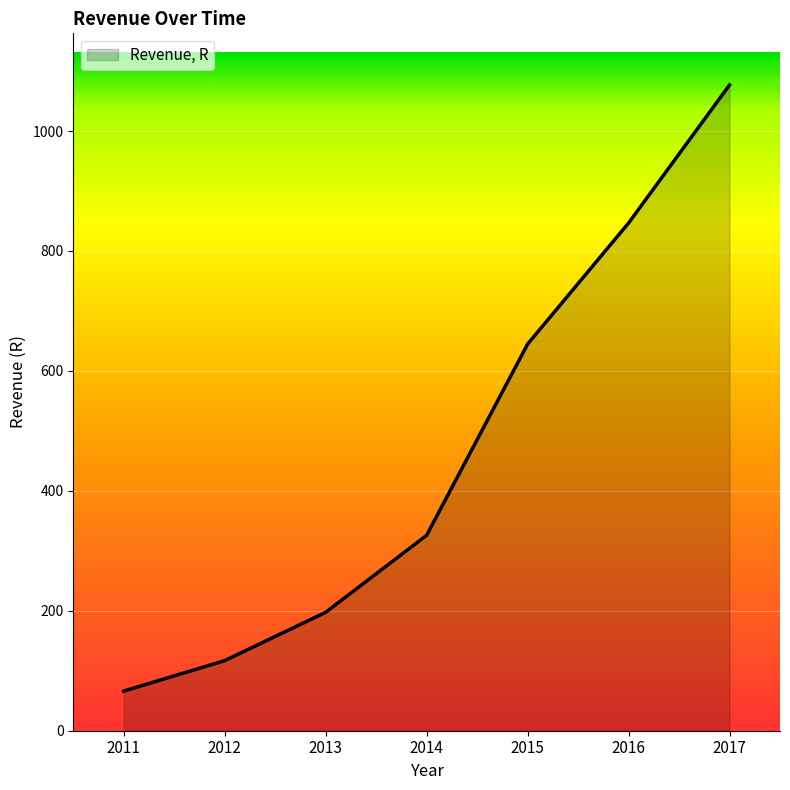

Which label corresponds to the largest value in the chart?

2017